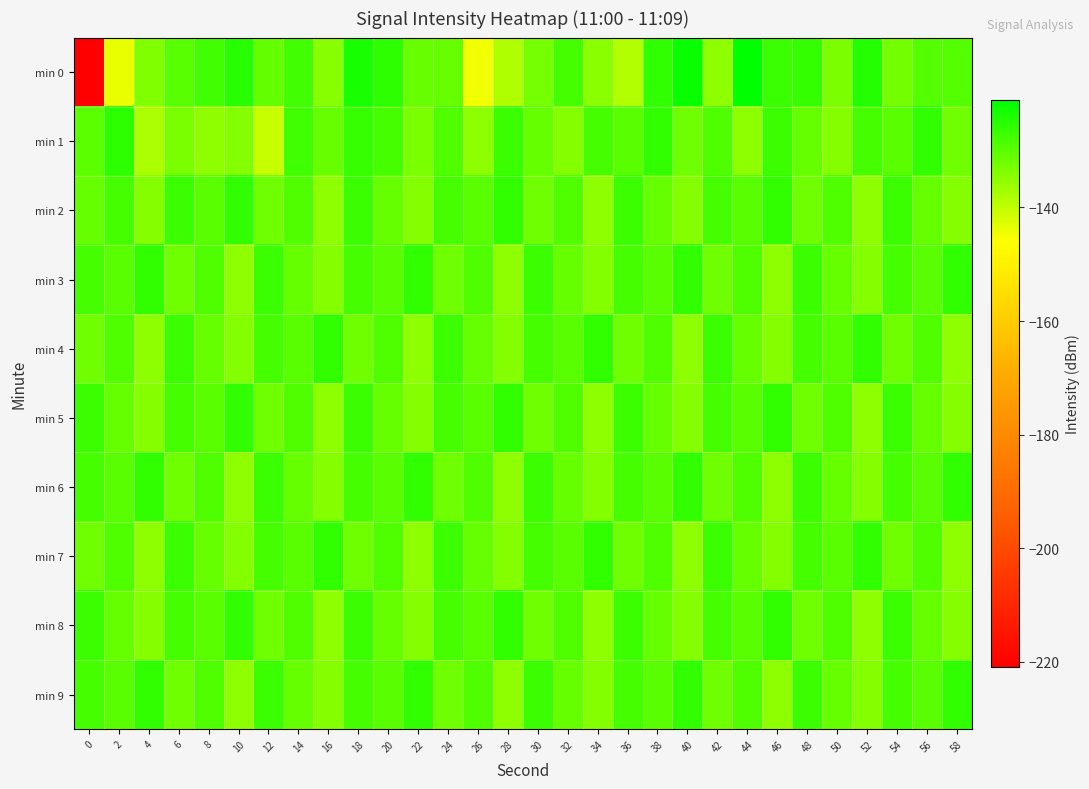

At 28, list the series in order from smallest to largest.

min 0, min 3, min 6, min 9, min 4, min 7, min 1, min 2, min 5, min 8